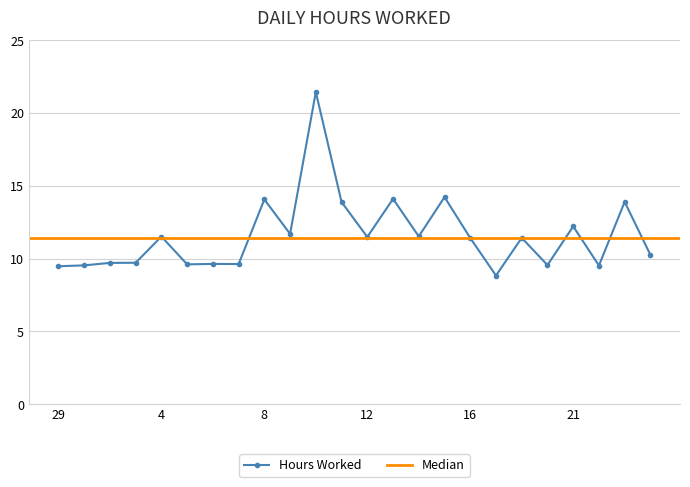

What is the difference between the values at 20 and 2?

0.2